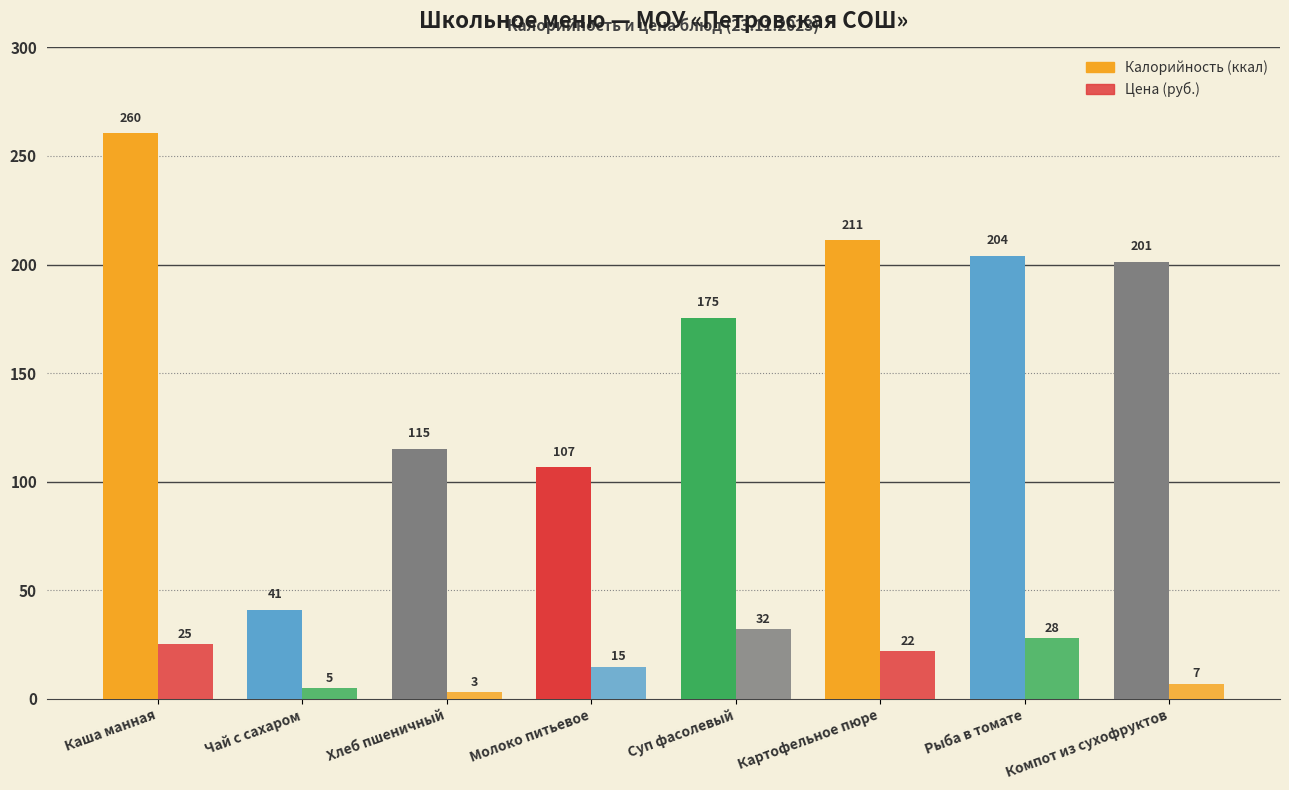

At which category is the sum across all series the highest?

Каша манная